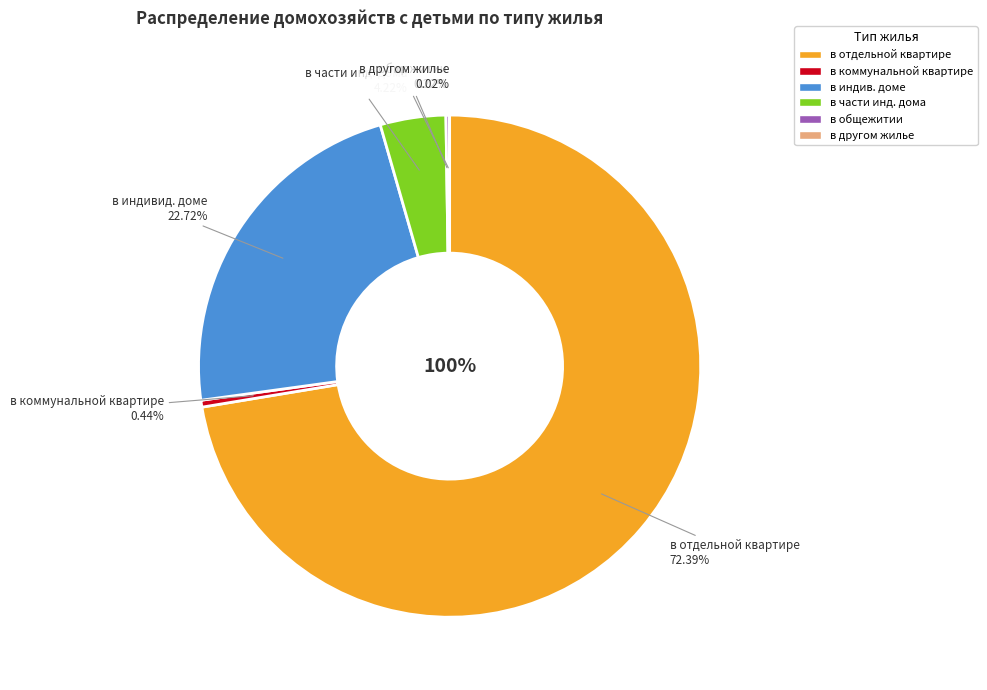

To the nearest percent, what is the combined percentage of в части индивидуального дома and в другом жилье?

4%